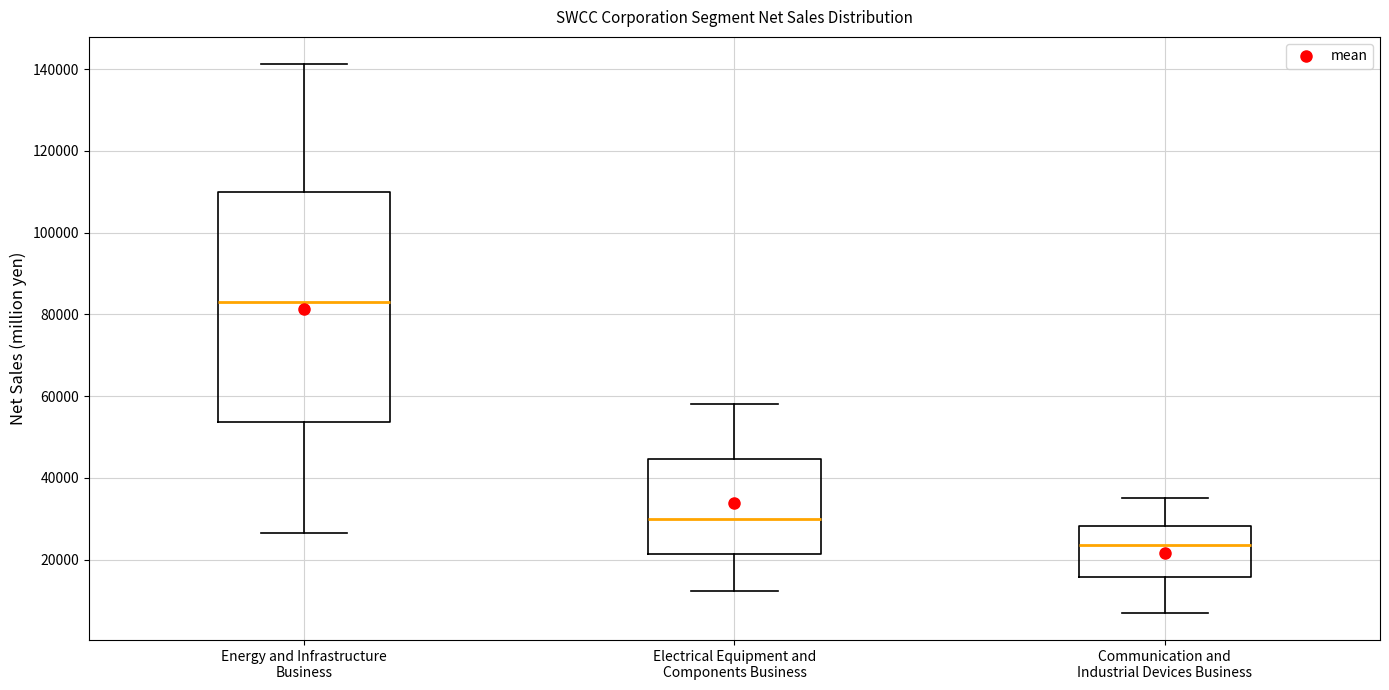

Which box's median line is the highest?

Energy and Infrastructure Business